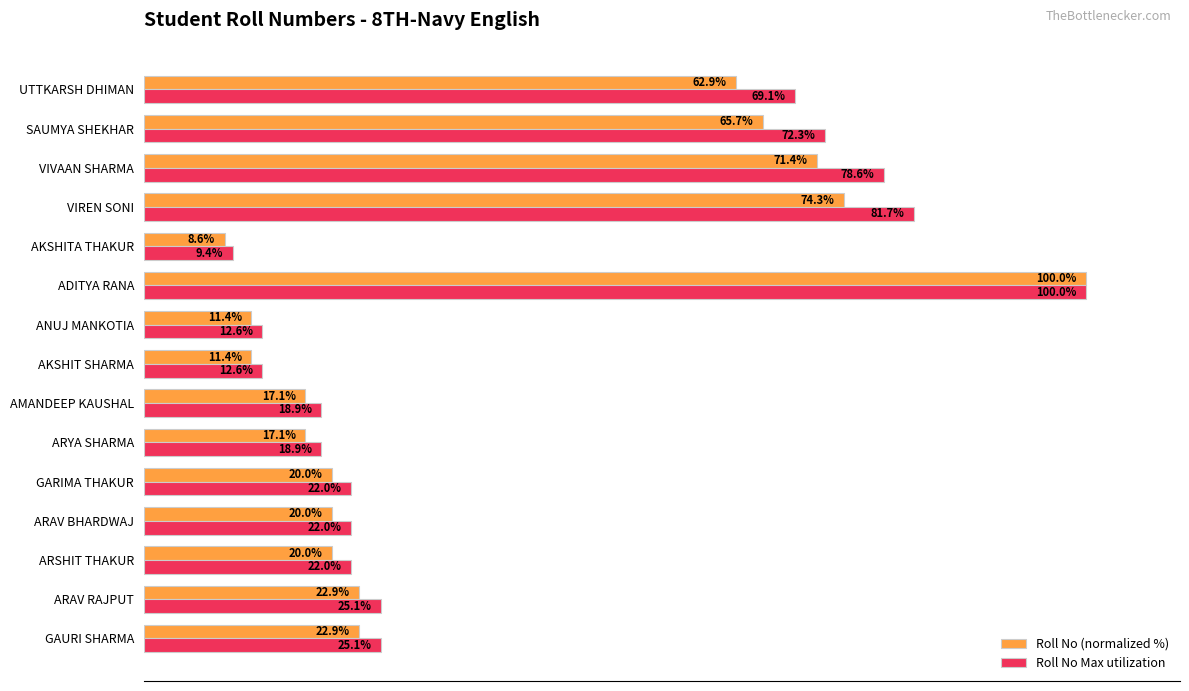

Which category has the highest value across all series?

ADITYA RANA